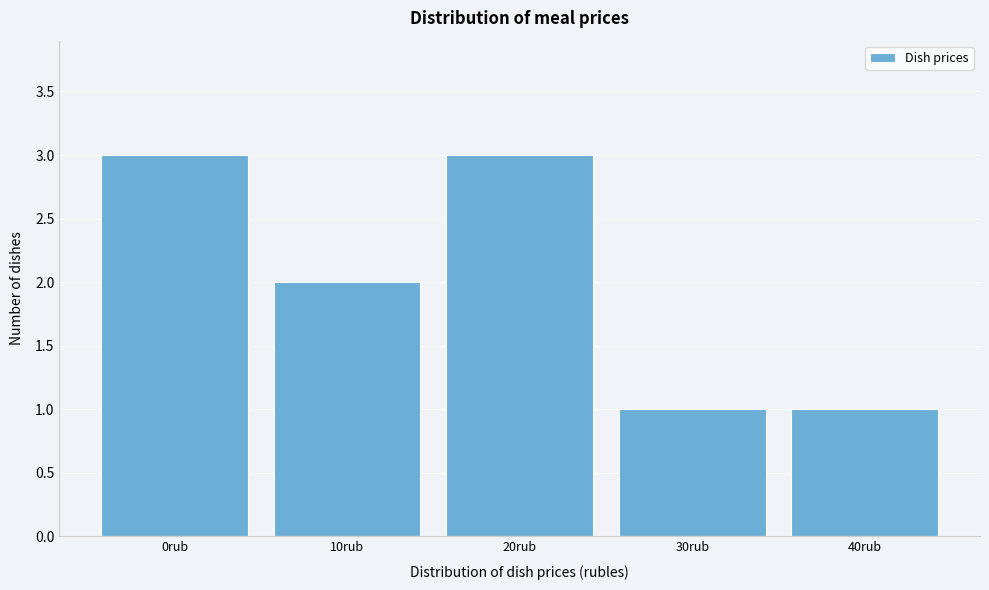

Reading left to right, transcribe all the data shown in this chart.

0rub=3	10rub=2	20rub=3	30rub=1	40rub=1